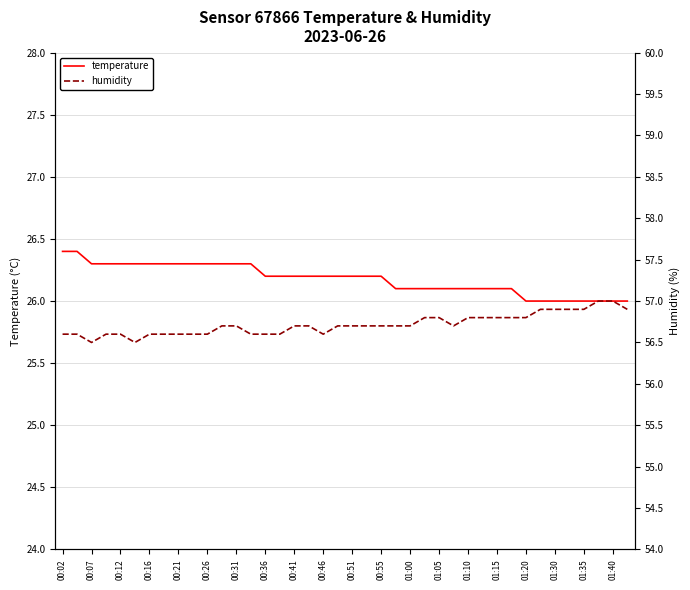

True or false: temperature has a value of 26.1 at 01:00.

True